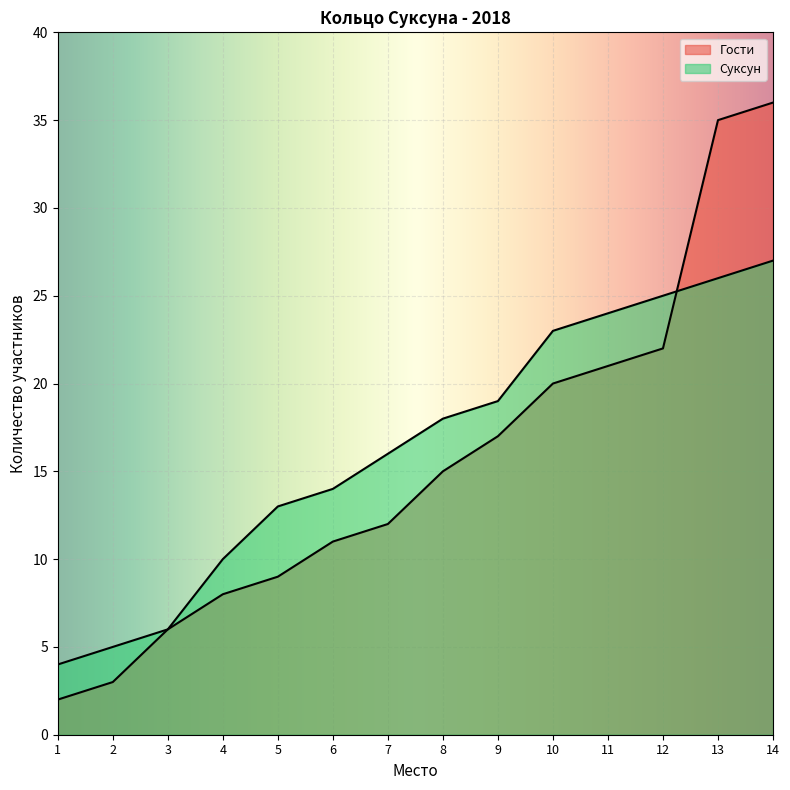

Which series has the largest total across all categories?

Суксун